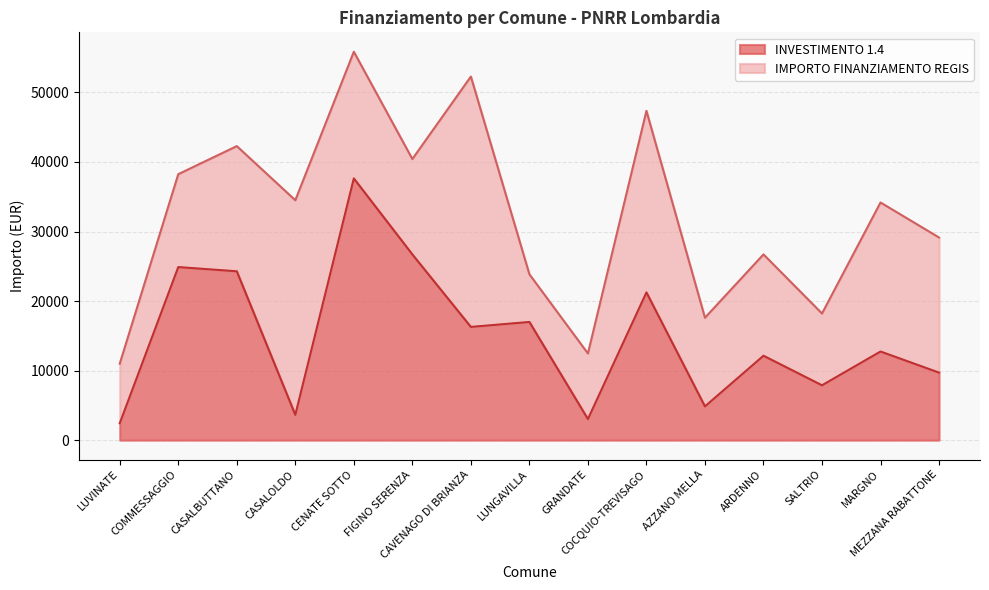

At which label does the data first exceed 12747?

COMMESSAGGIO